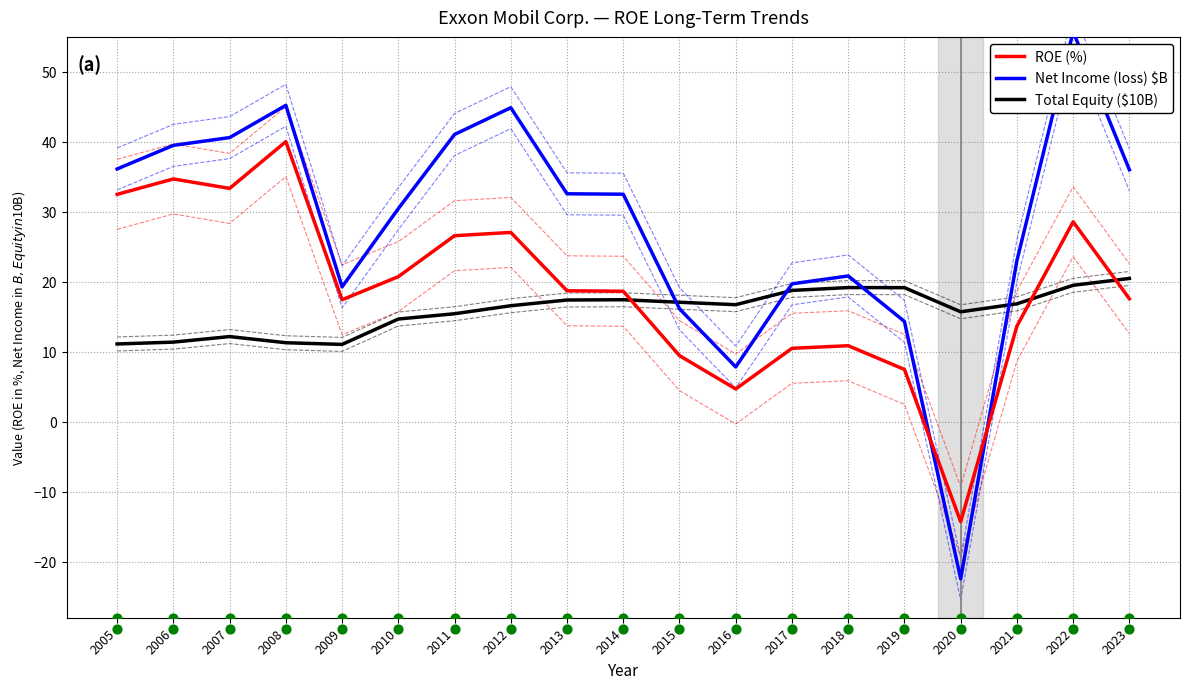

What is the total value across all series at 2017?

49.0